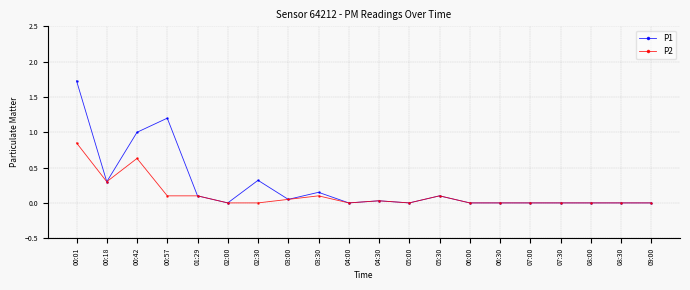

What is the sum of all P2 values?

2.3